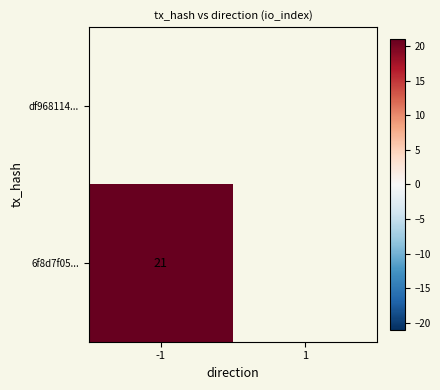

What is the approximate value of 6f8d7f05... at -1?

21.0